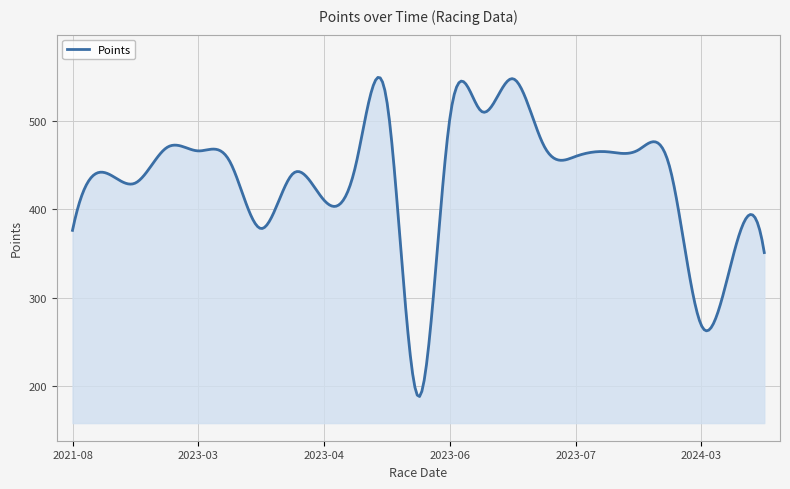

What is the maximum value shown in the chart?

549.9